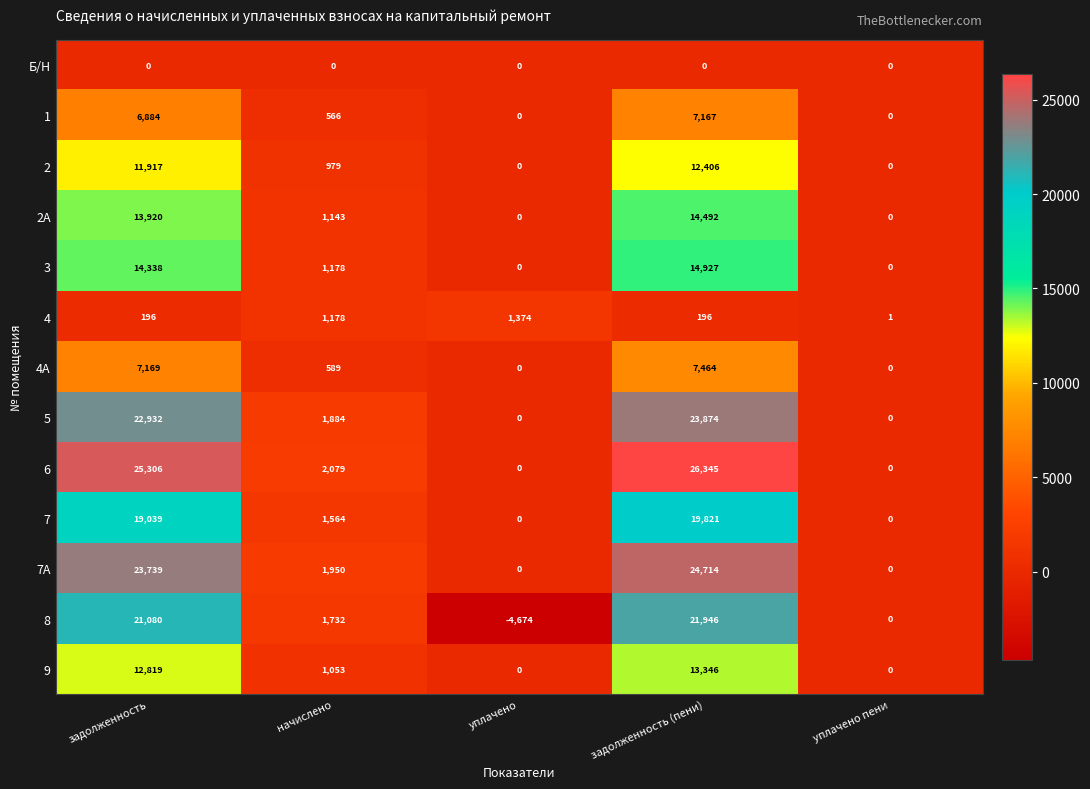

Which series changed the most between начислено and задолженность (пени)?

6